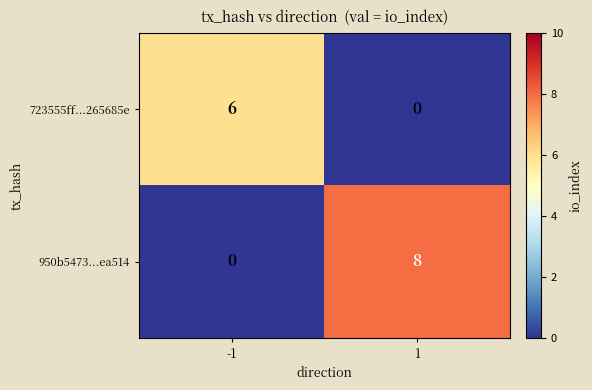

The 950b5473...ea514 series shows -5 at -1. True or false?

False